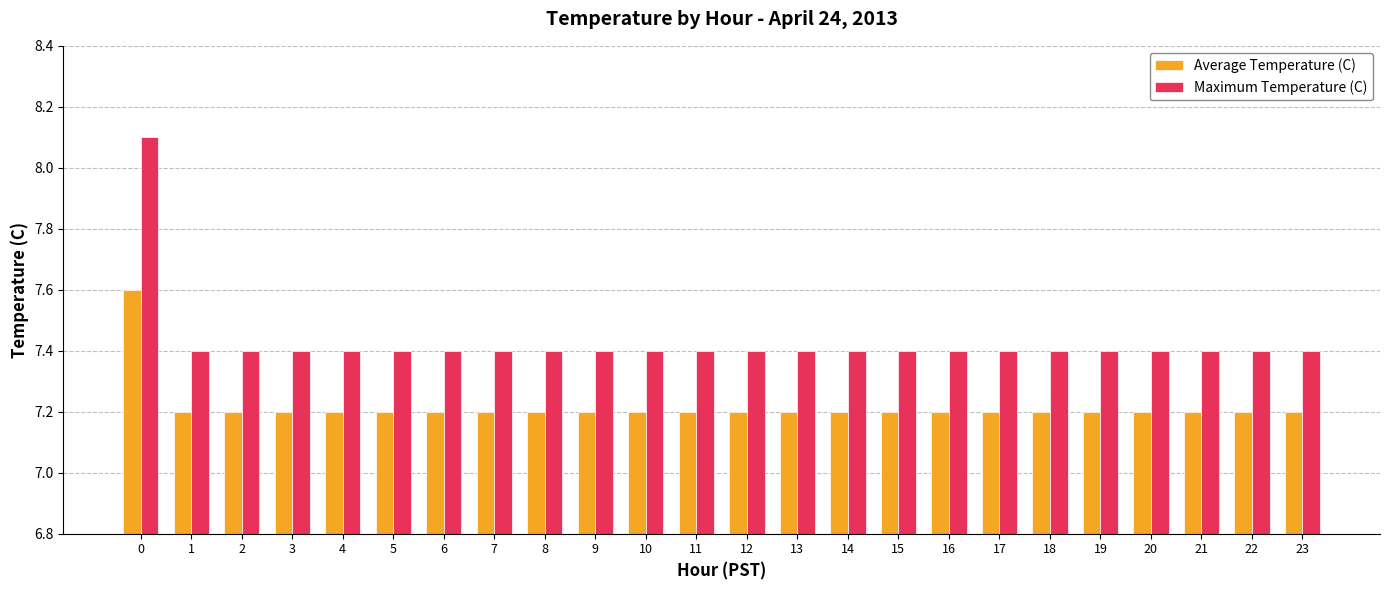

Which series has the largest range (max minus min)?

Maximum Temperature (C)